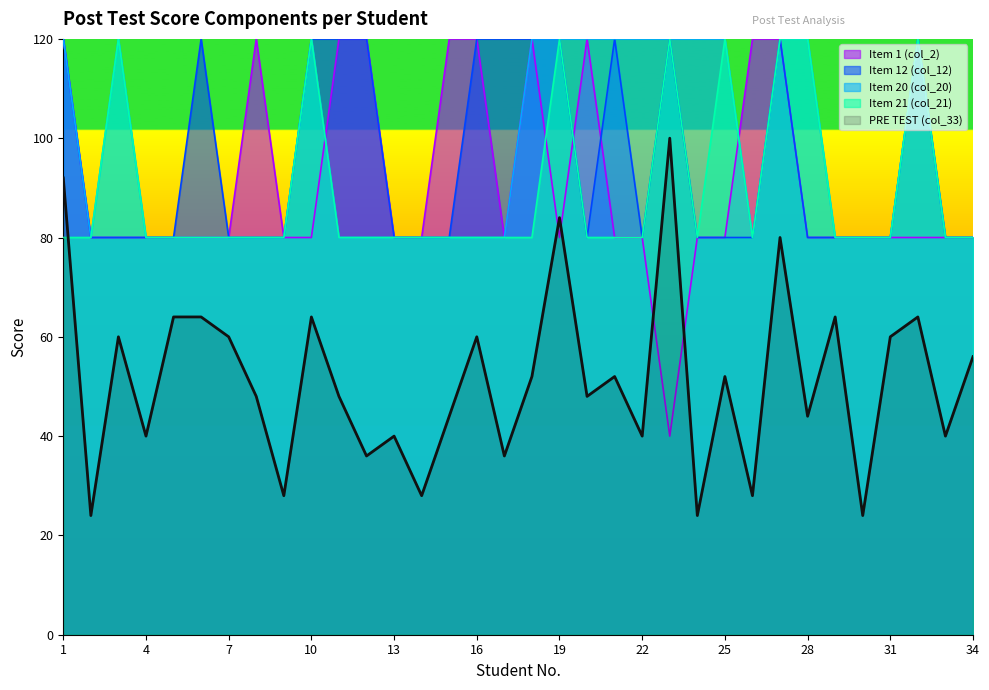

The Item 20 (col_20) series shows 120 at 20. True or false?

True